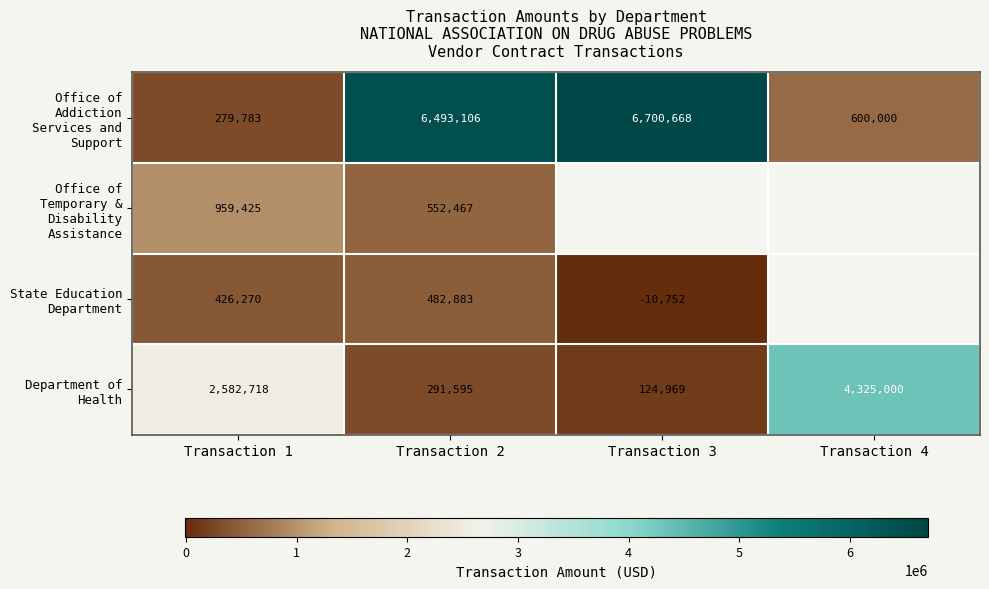

How many data points in Department of Health are less than 2582718?

2